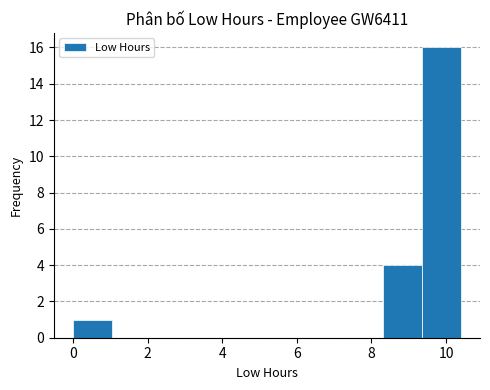

Reading left to right, list every bar in this chart as the range it spans on the x-axis followed by its height. Neither the bar edges nor the heights are printed on the chart, so give them approximately, as read against the axes.

0.0 to 1.0: 1
1.0 to 2.0: 0
2.0 to 3.2: 0
3.2 to 4.2: 0
4.2 to 5.2: 0
5.2 to 6.2: 0
6.2 to 7.2: 0
7.2 to 8.4: 0
8.4 to 9.4: 4
9.4 to 10.4: 16